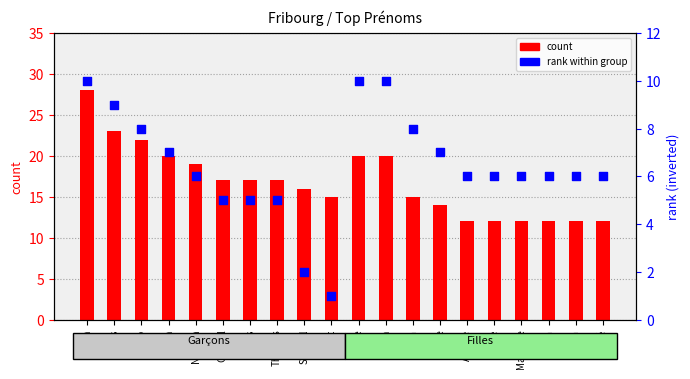

Which series has the largest total across all categories?

count (boys)